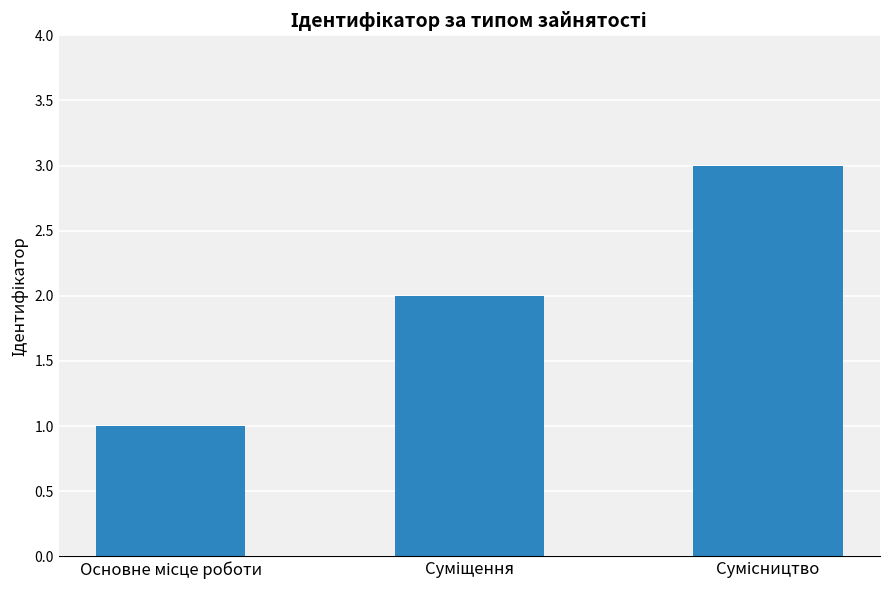

What is the sum of all values?

6